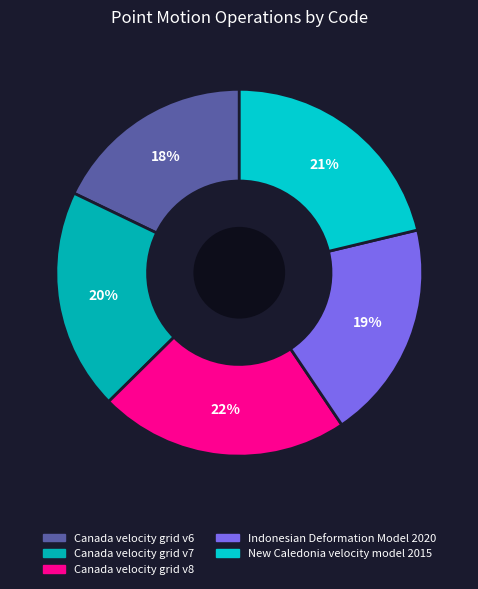

Is it true that Canada velocity grid v7 is 20% of the pie?

True